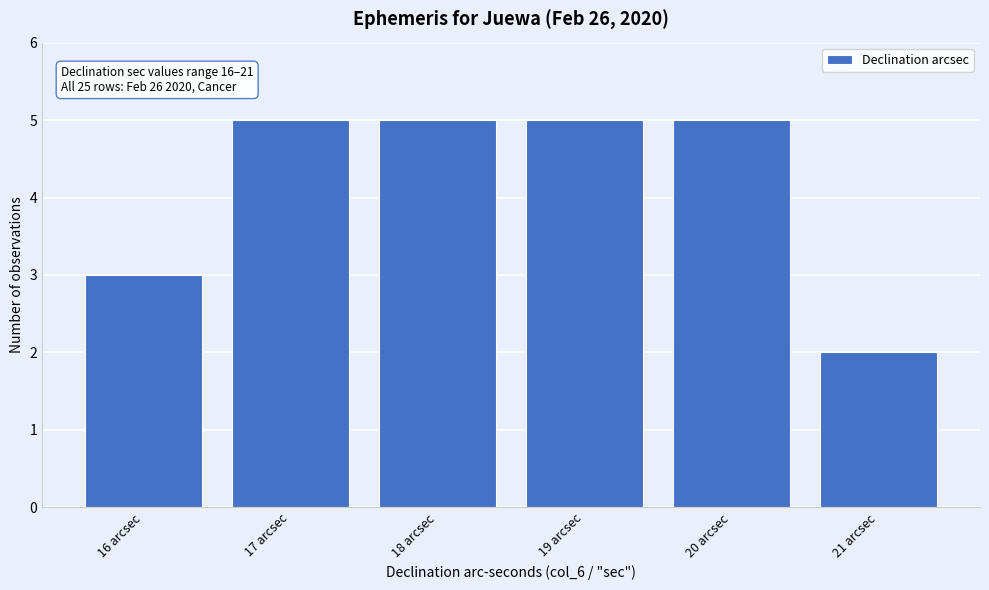

Reading right to left, extract all data points from this chart.

21 arcsec=2	20 arcsec=5	19 arcsec=5	18 arcsec=5	17 arcsec=5	16 arcsec=3